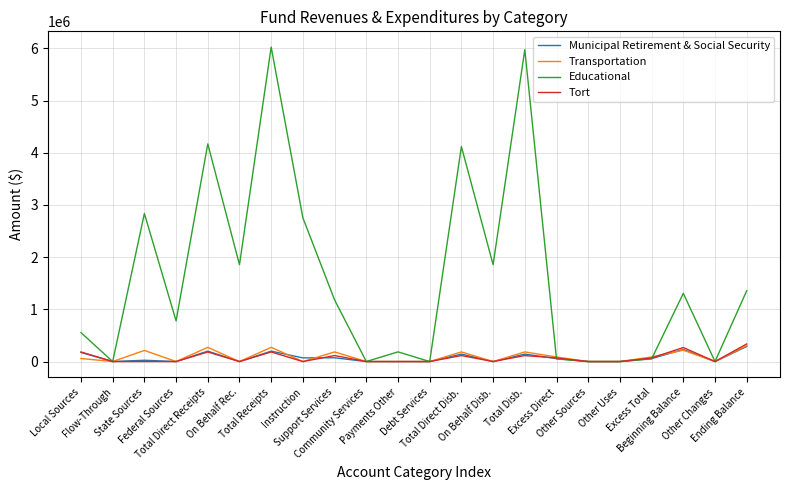

Which series has the largest total across all categories?

Educational